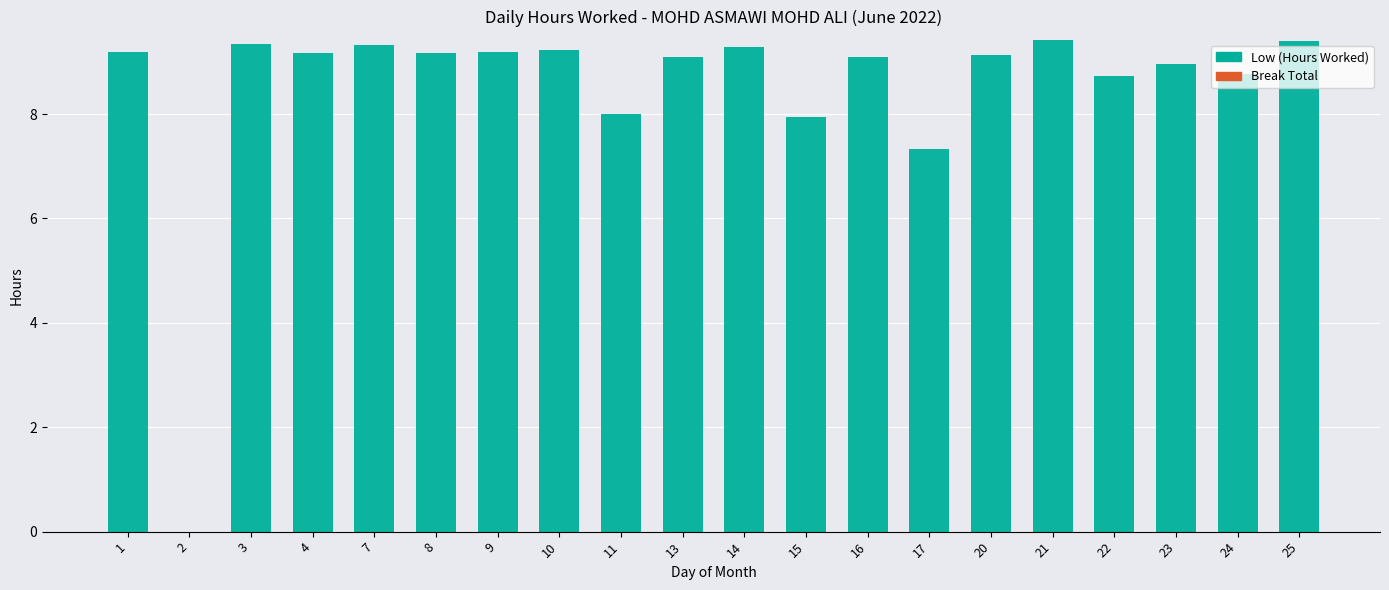

What is the approximate value at 3?

9.3